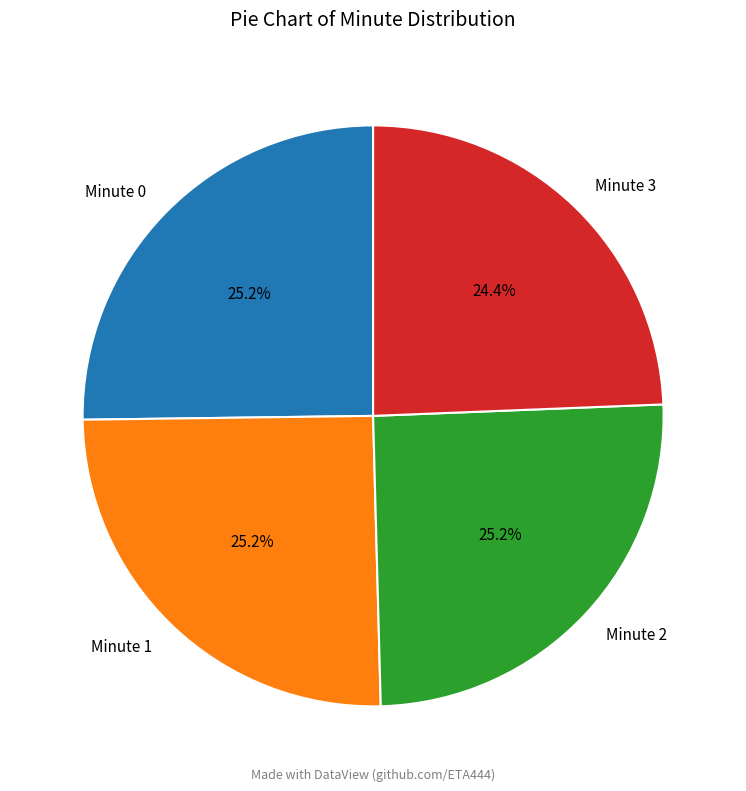

True or false: Minute 1 accounts for 37% of the total.

False